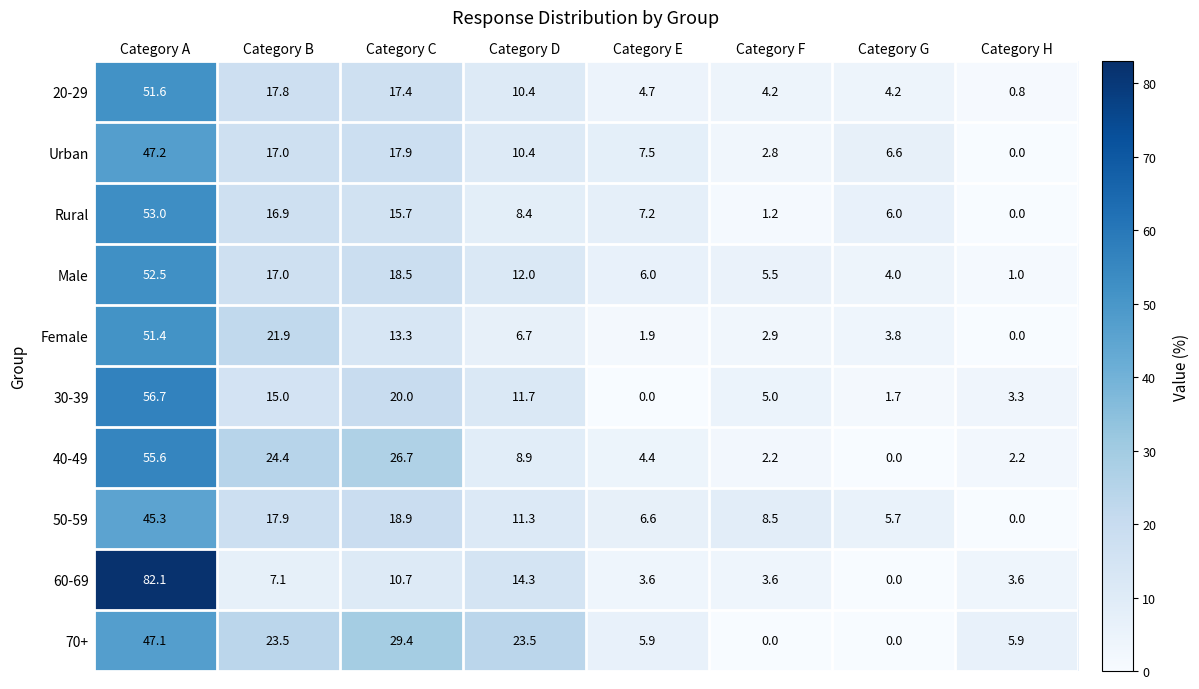

Rank the series by their maximum value, from lowest to highest.

50-59, 70+, Urban, Female, 20-29, Male, Rural, 40-49, 30-39, 60-69